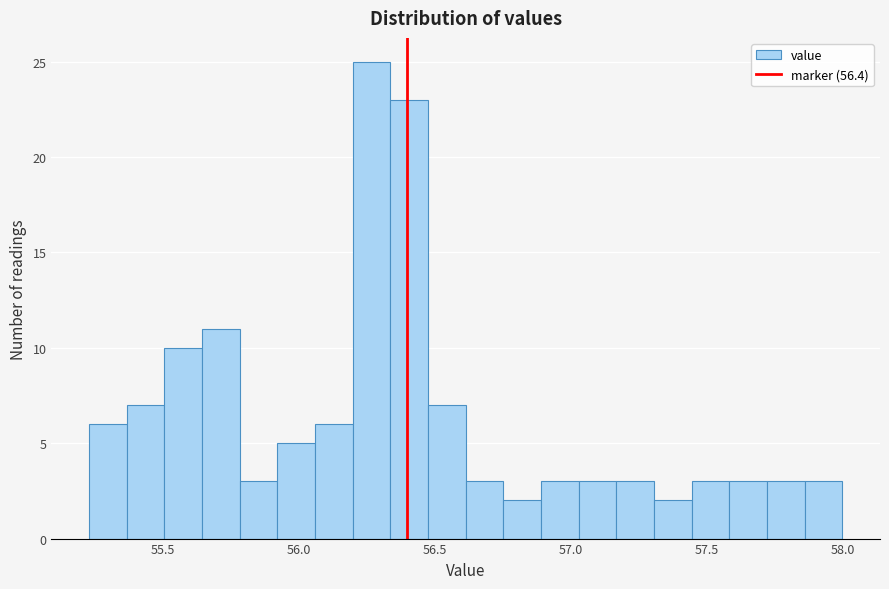

Read against the x-axis, roughly where is the centre of the tallest bar?

56.25